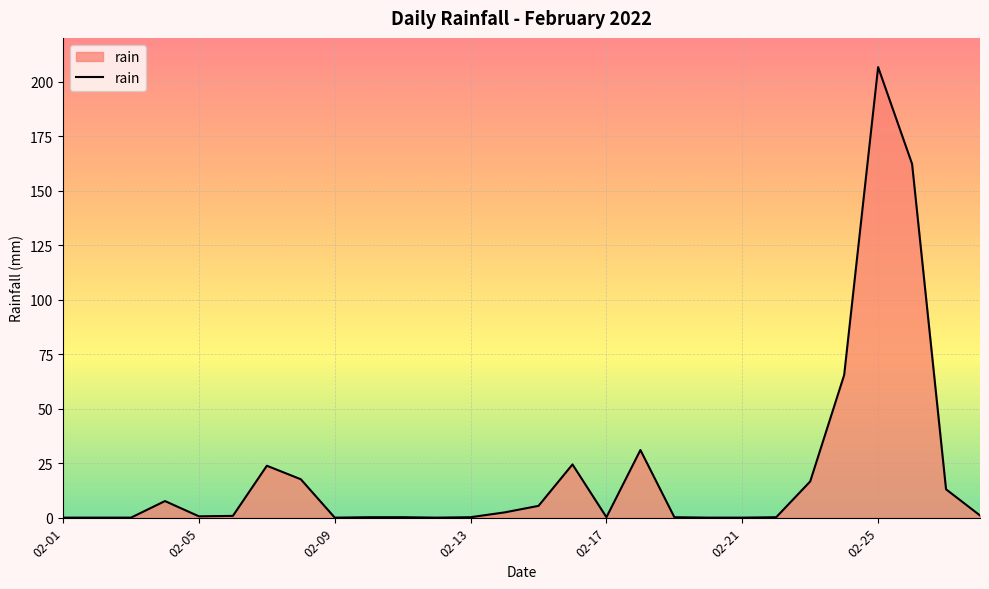

What is the greatest value displayed?

206.6